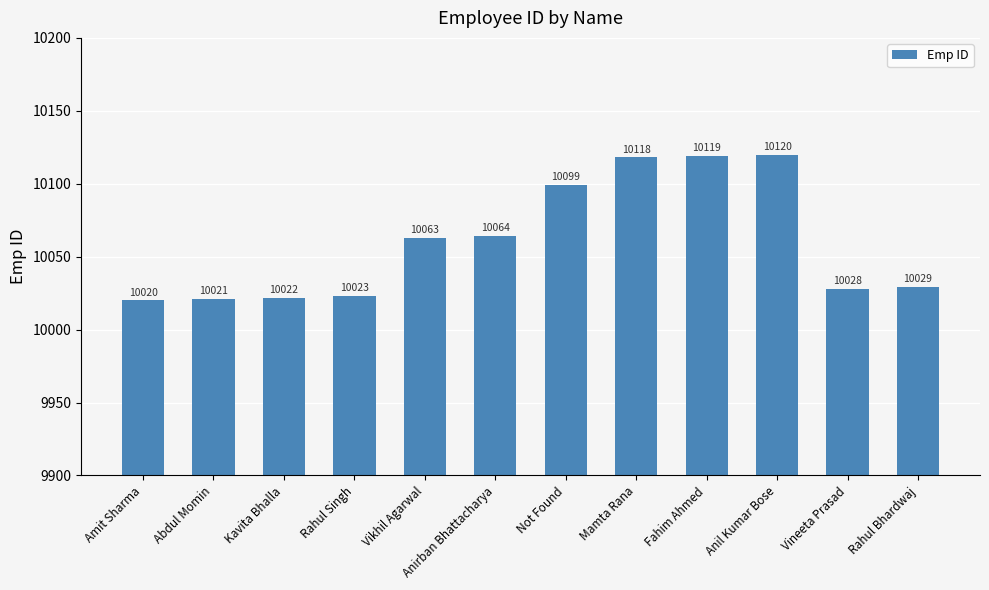

What is the sum of the values at Anirban Bhattacharya and Vikhil Agarwal?

20127